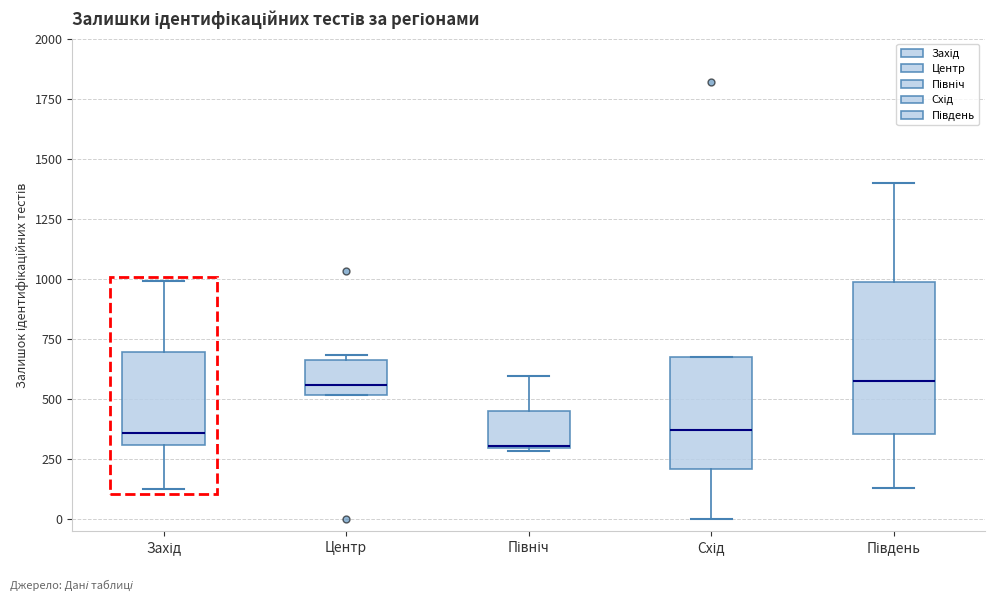

Which box's median line is the lowest?

Північ